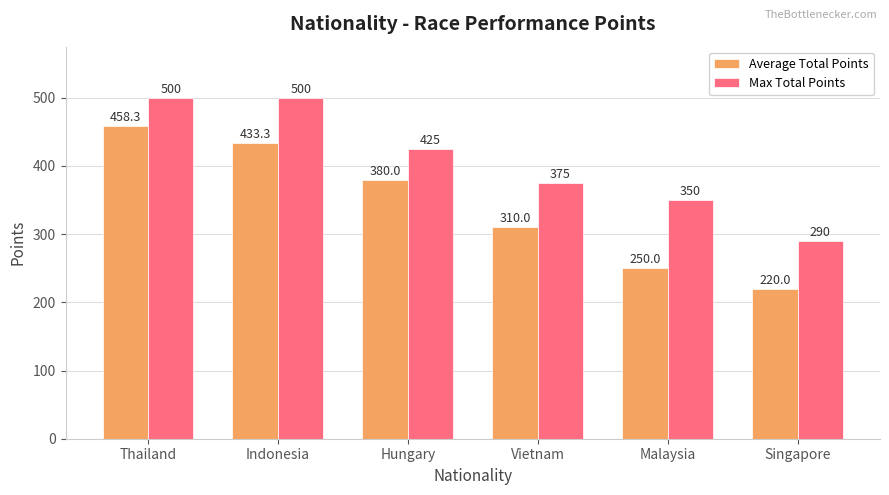

The value of Max Total Points at Hungary is 425.0. True or false?

True